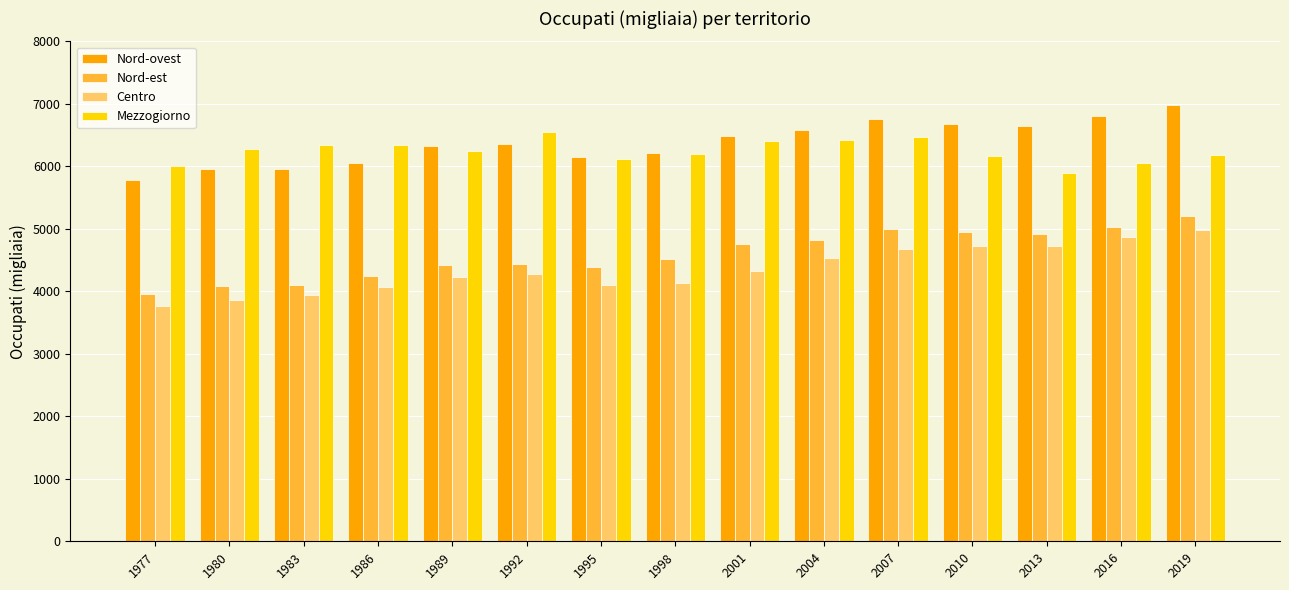

What is the value of the Nord-est bar at the 2nd from the left?

4083.1